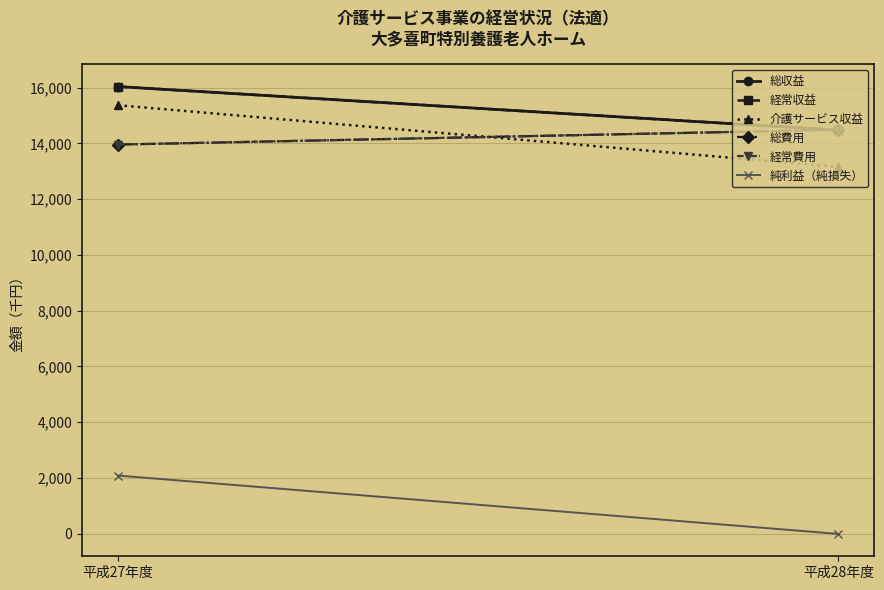

What is the lowest value of the 総費用 series?

13959